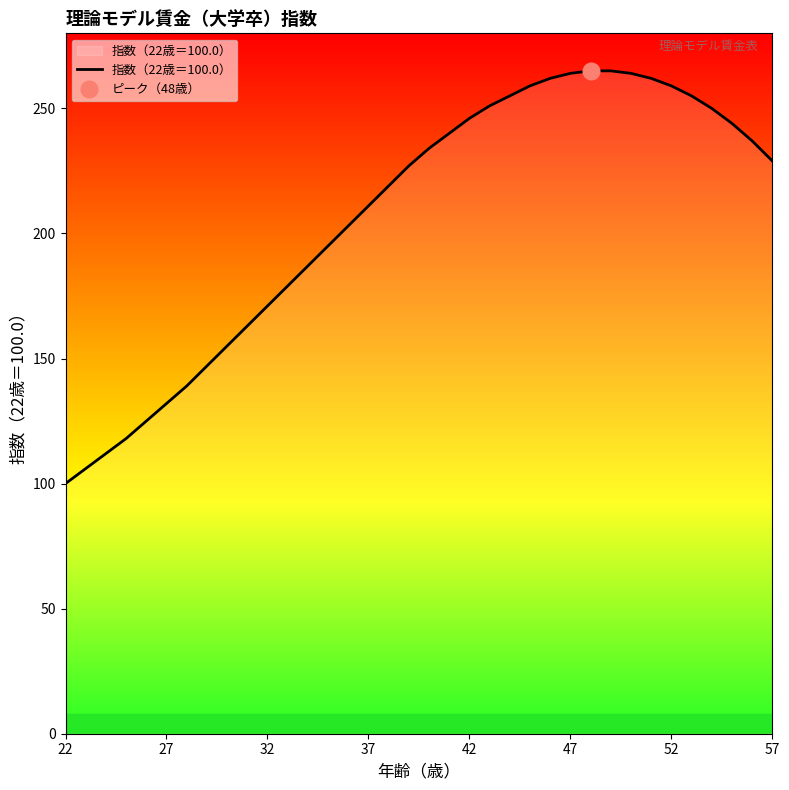

Is it true that 指数（22歳＝100.0） equals 171 at 32?

True